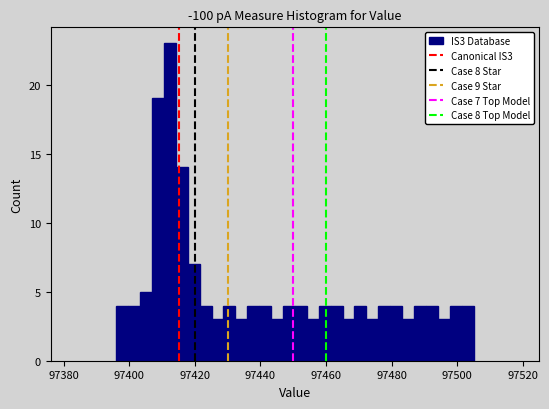

Read against the x-axis, roughly where is the centre of the tallest bar?

97412